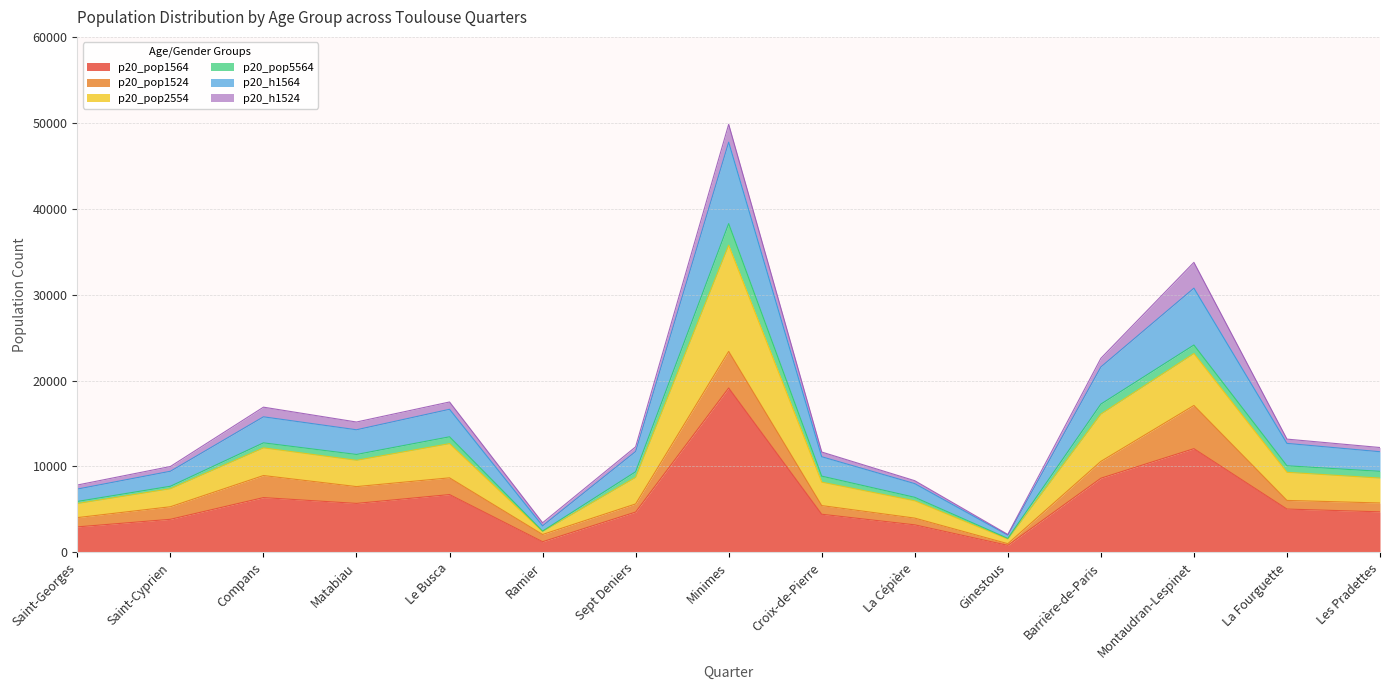

What are all the series names shown in the legend?

p20_pop1564, p20_pop1524, p20_pop2554, p20_pop5564, p20_h1564, p20_h1524